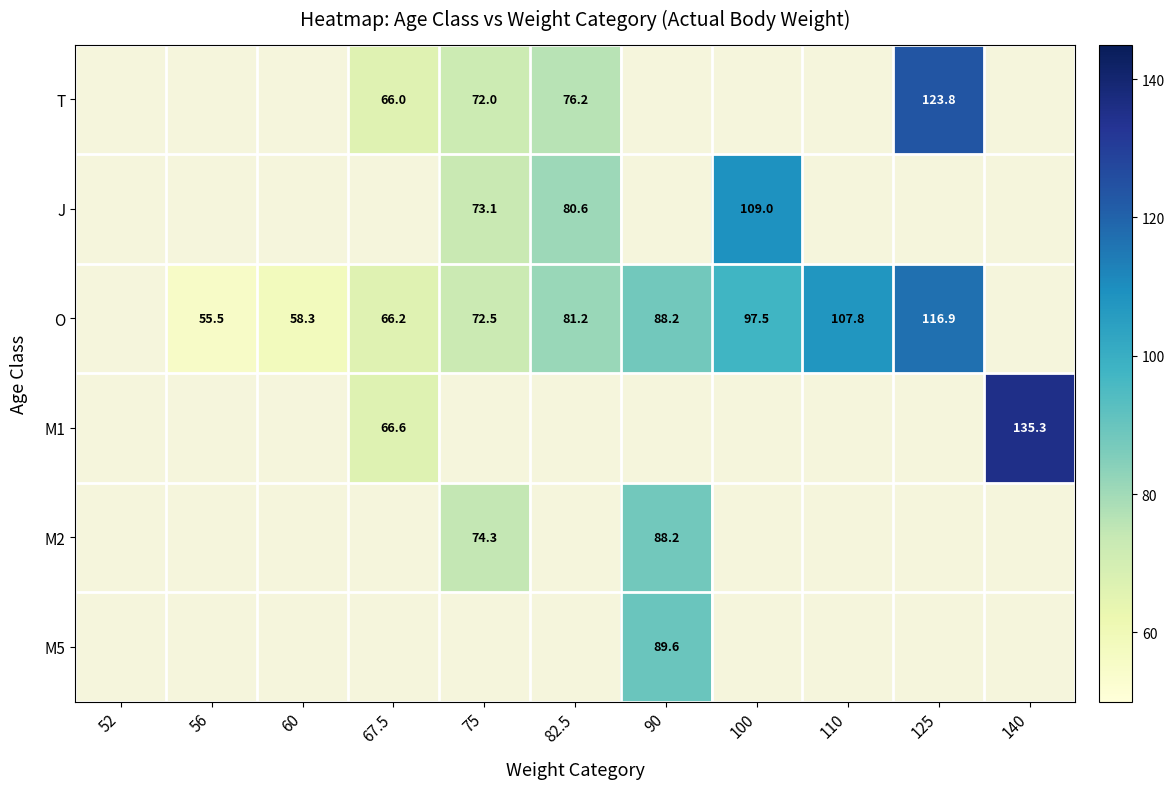

The O series shows 173.5 at 110. True or false?

False